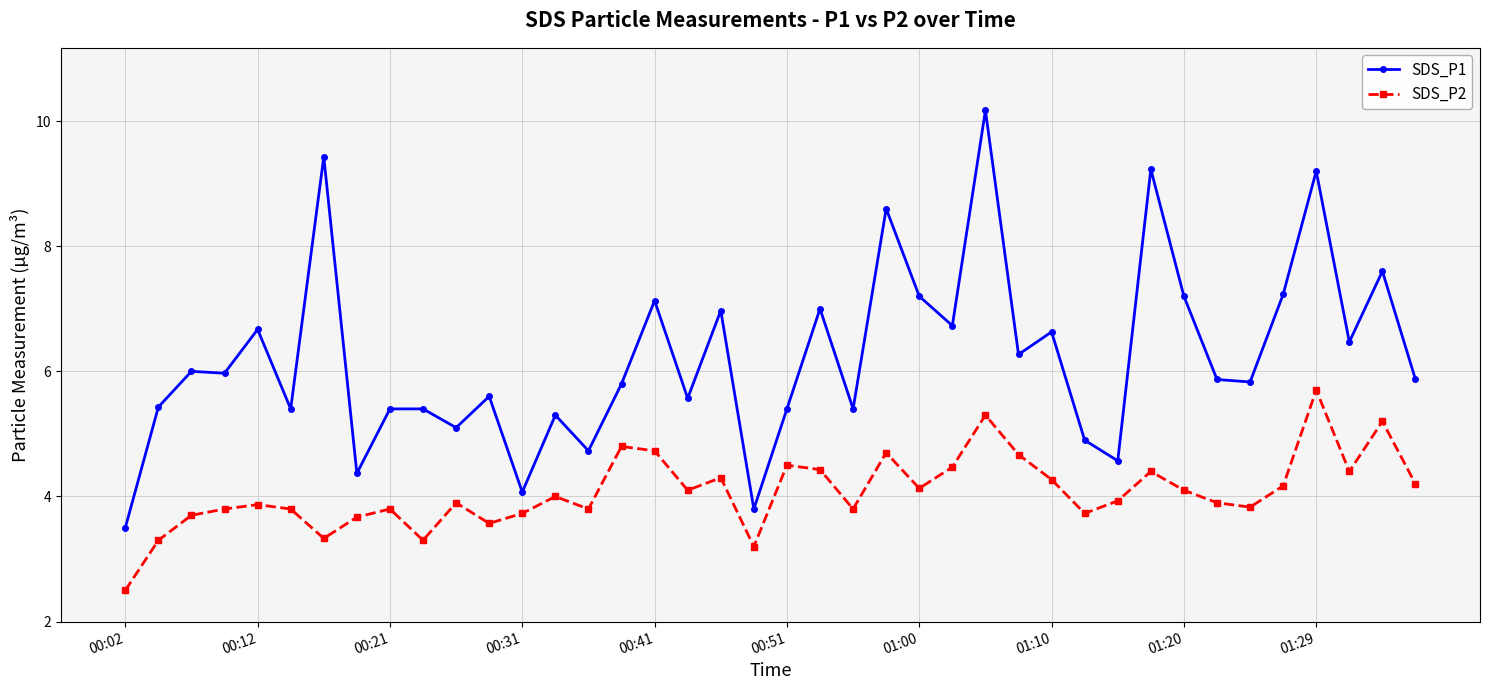

Is this an area chart (filled region under the line)?

No